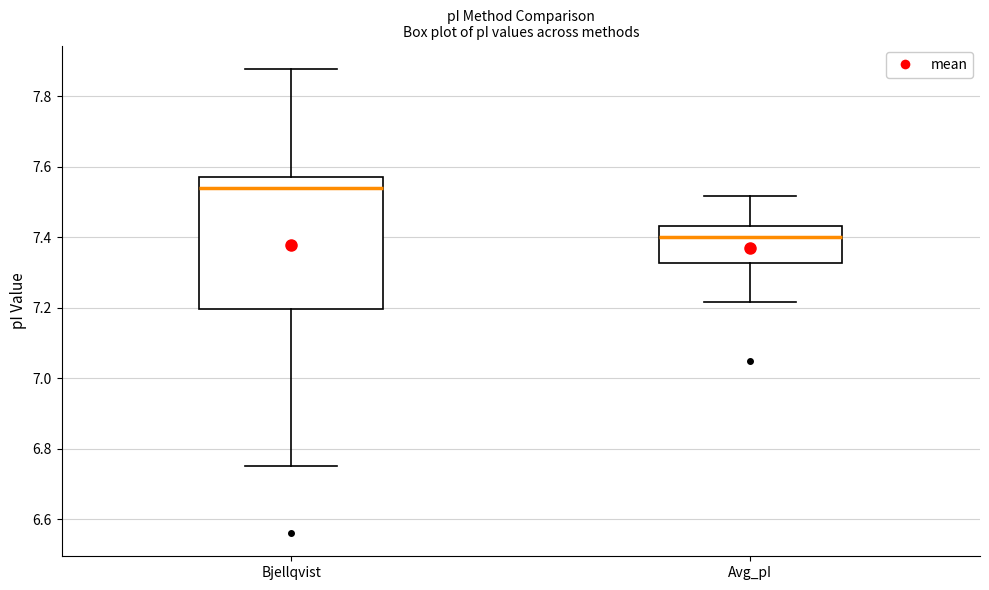

Comparing the boxes themselves (not the whiskers), which one is the tallest?

Bjellqvist